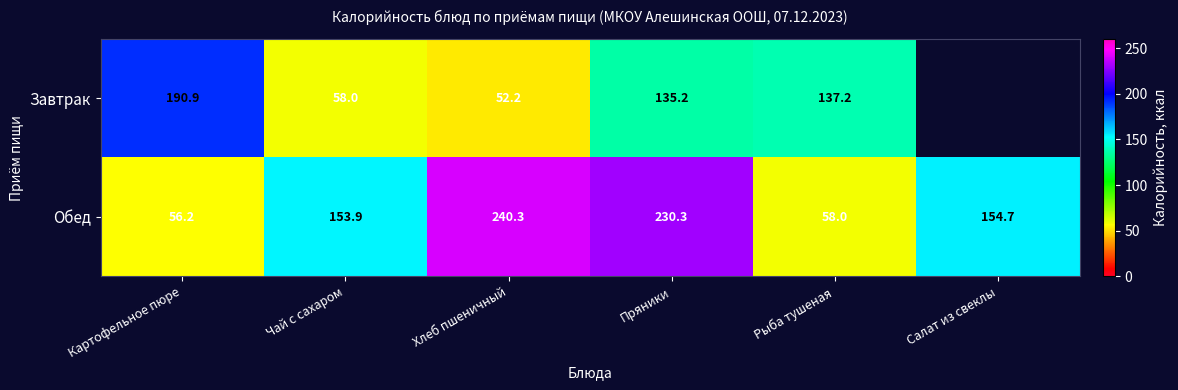

Rank the categories by Обед value from highest to lowest.

Хлеб пшеничный, Пряники, Салат из свеклы, Чай с сахаром, Рыба тушеная, Картофельное пюре